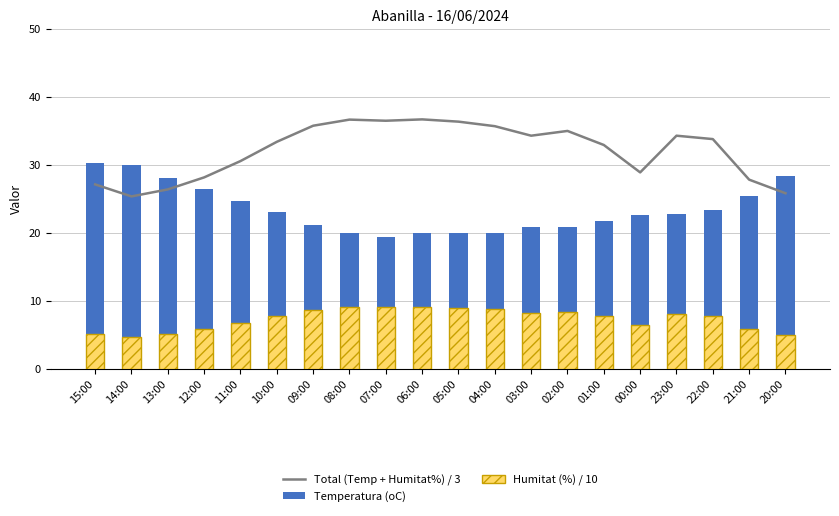

Between 14:00 and 10:00, which series saw the biggest shift?

Total (Temp + Humitat%) / 3